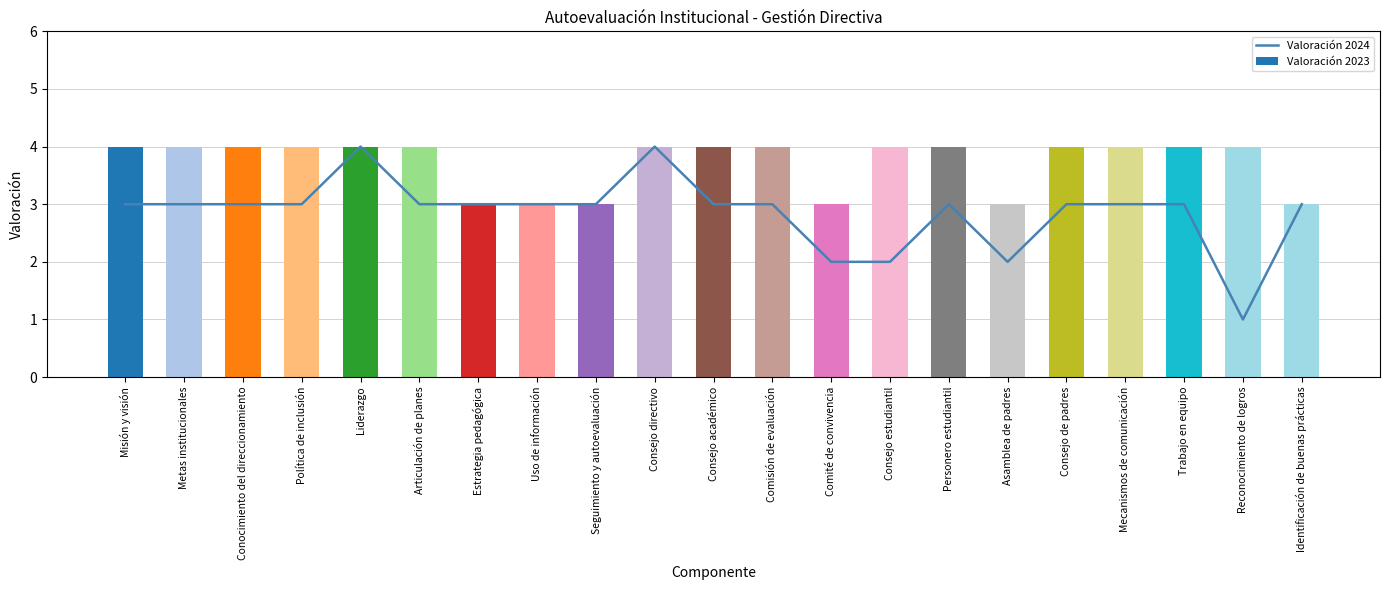

True or false: Valoración 2023 has a value of 1 at Seguimiento y autoevaluación.

False